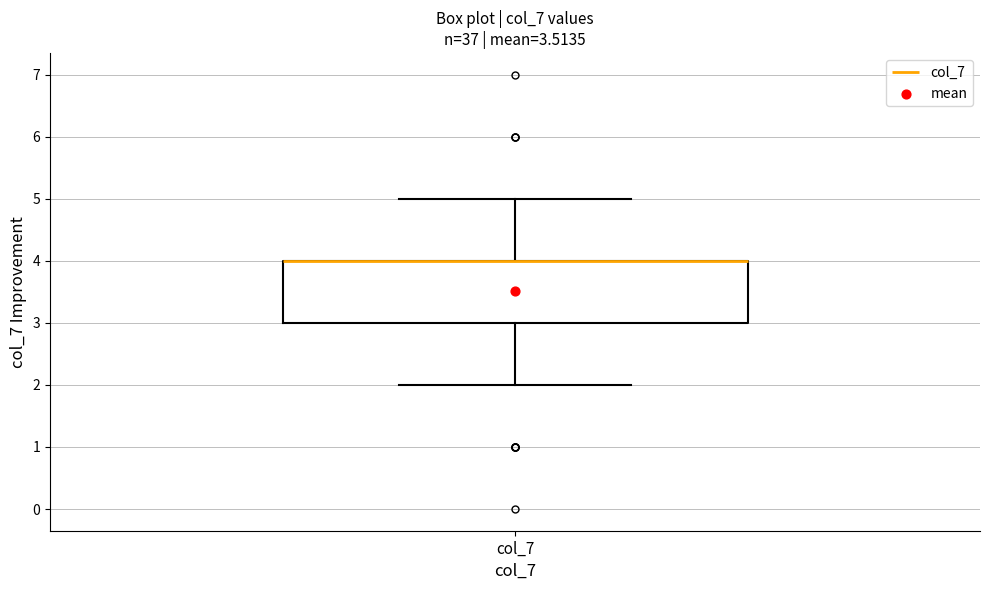

Transcribe this box plot: give where the median line is, the range the box spans, and where the two whiskers end, as read against the y-axis. The values are not printed on the chart, so give them approximately, as read against the axis.

median 4 (drawn on the box's upper edge), box 3 to 4, whiskers 2 to 5